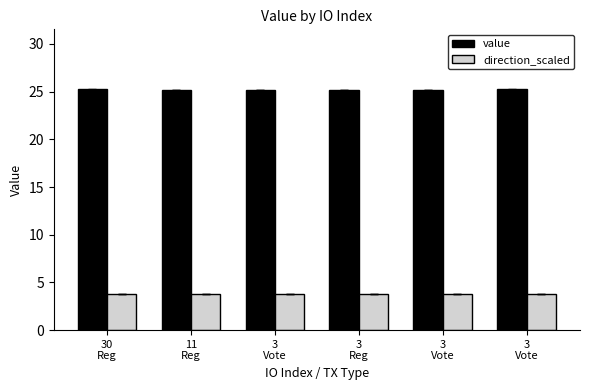

How many distinct data groups are displayed?

2